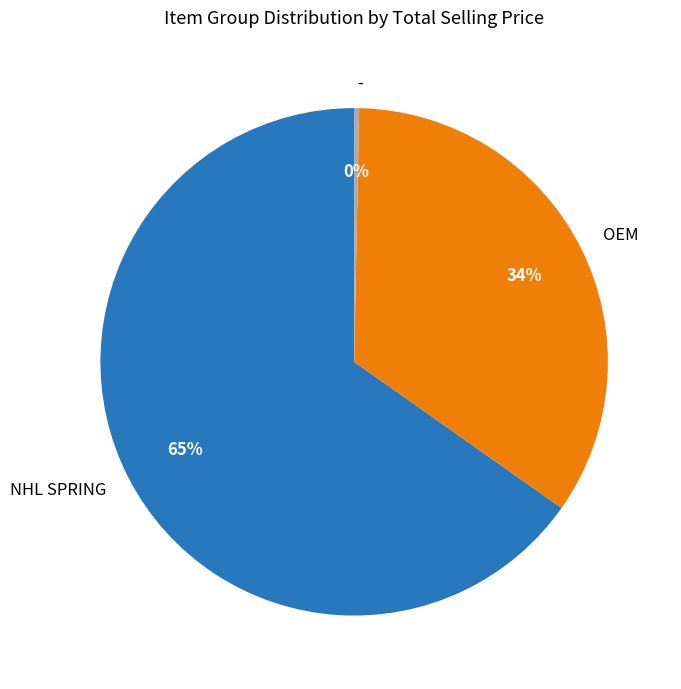

Which category has the biggest portion of the pie?

NHL SPRING